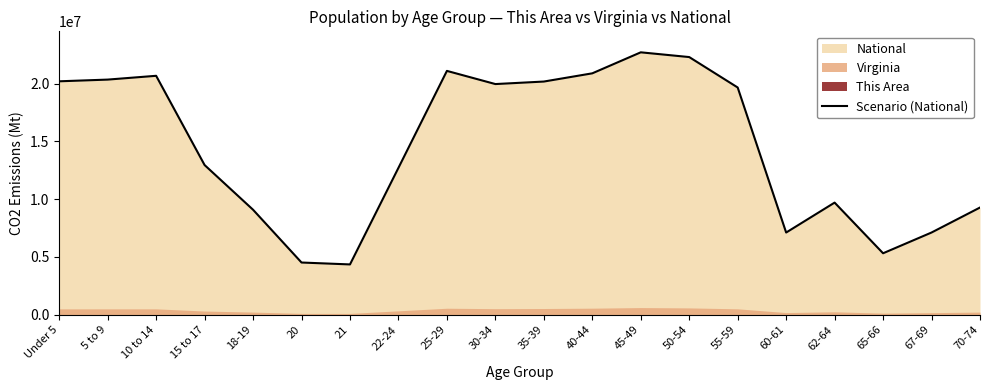

What is the minimum value shown in the chart?

4354294